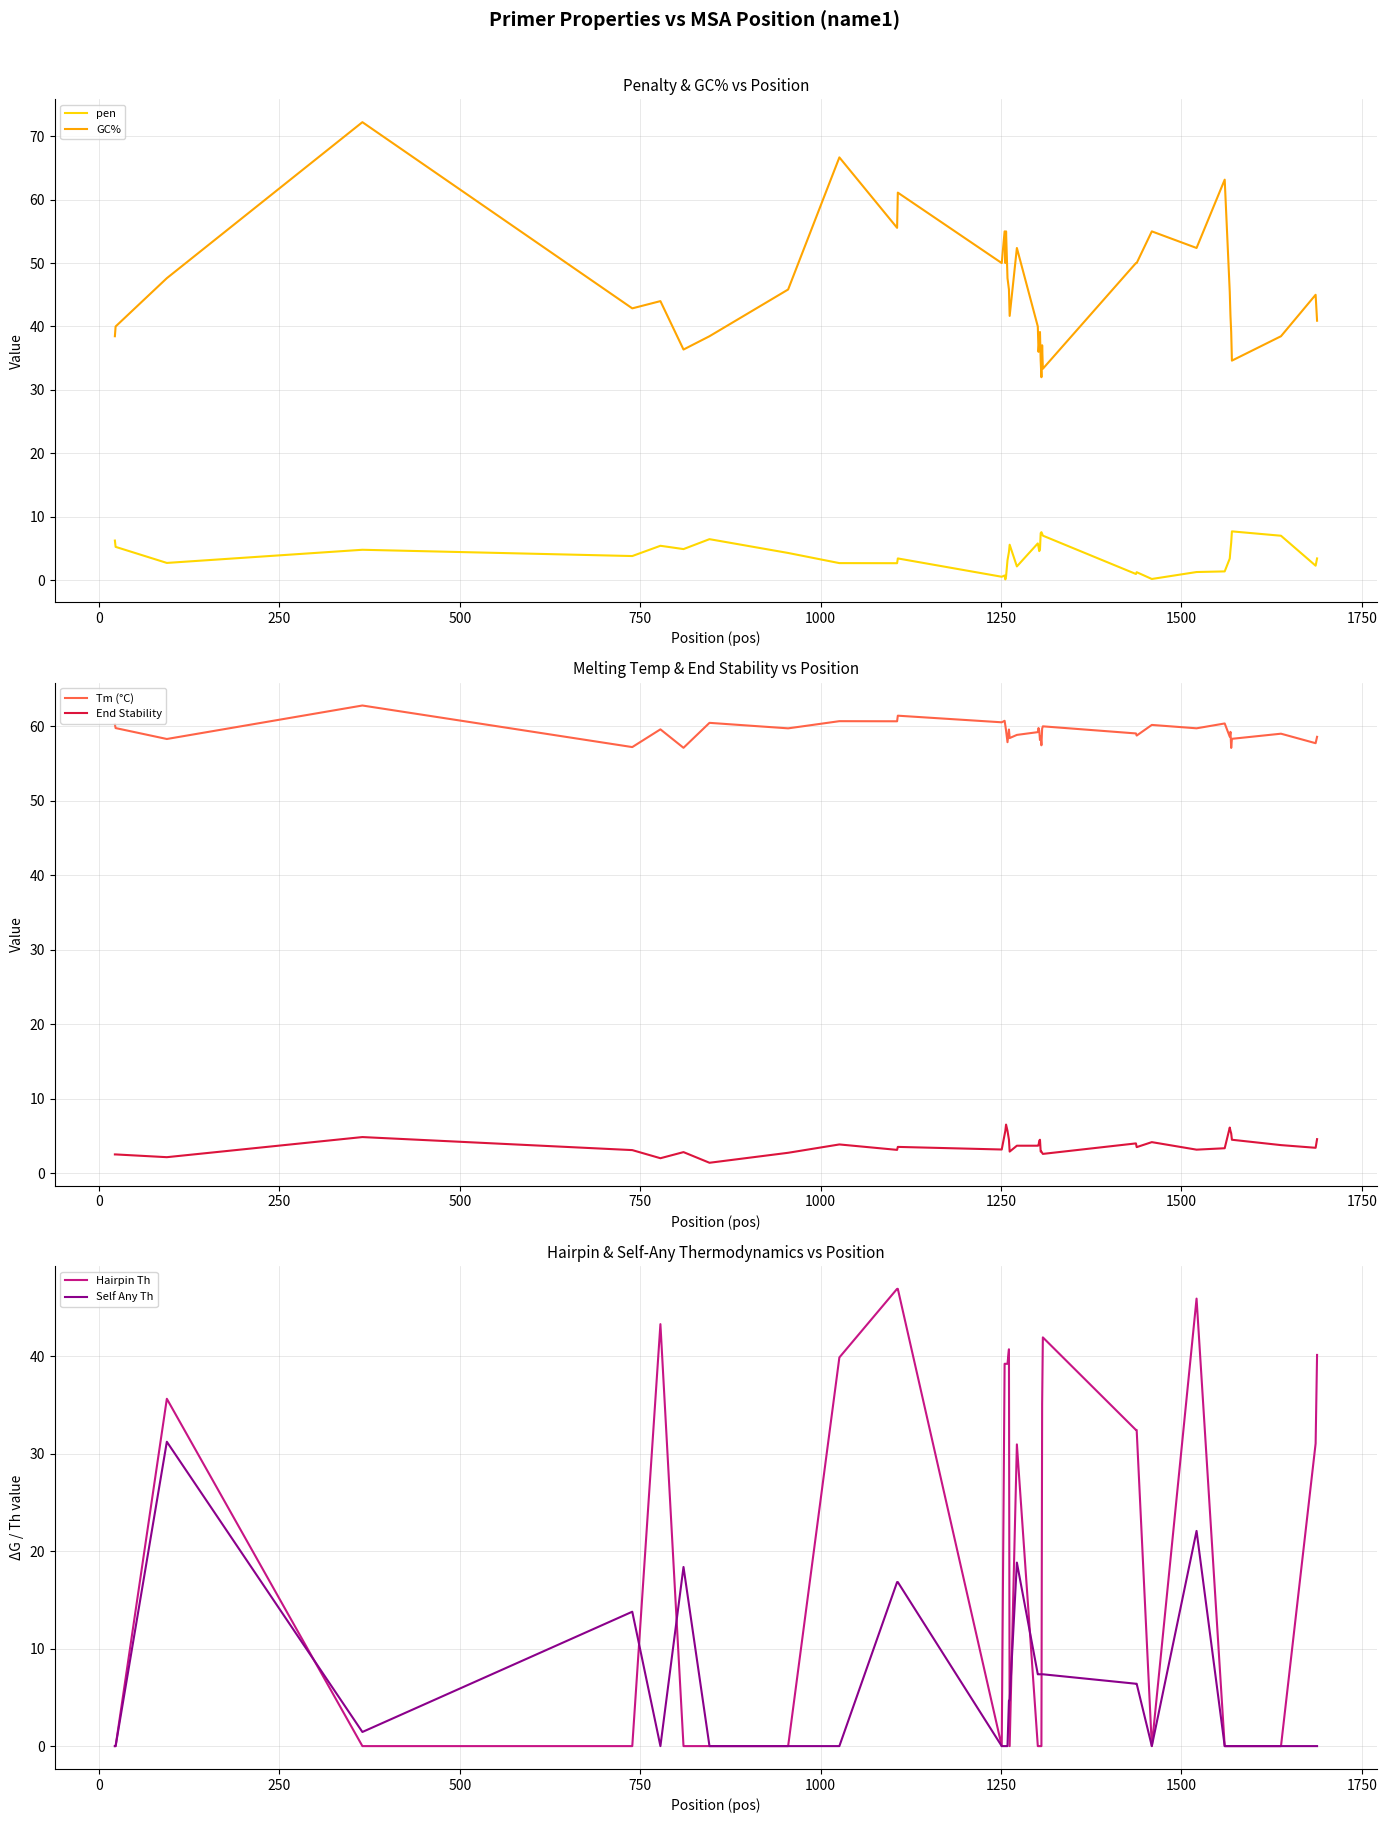

How many intersections are there between Hairpin Th and GC%?

2